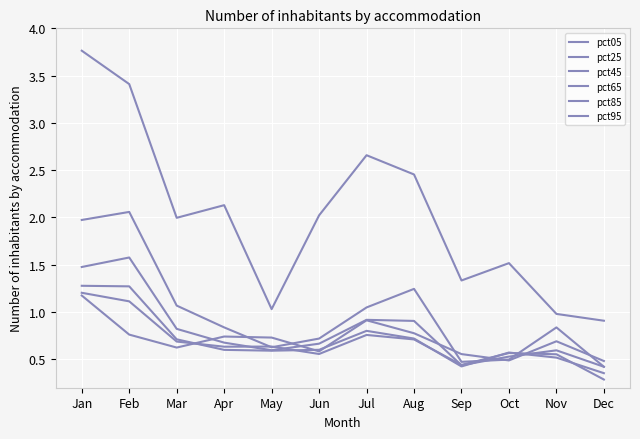

Where is pct45 nearest to the value 0?

Dec